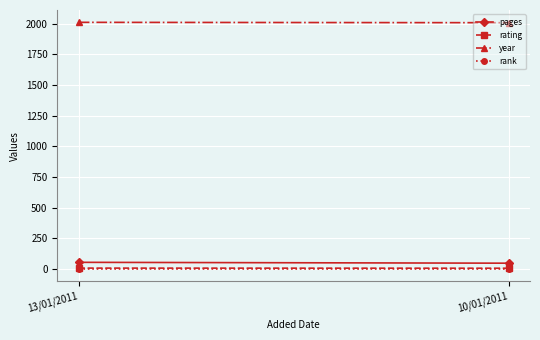

What are all the series names shown in the legend?

pages, rating, year, rank